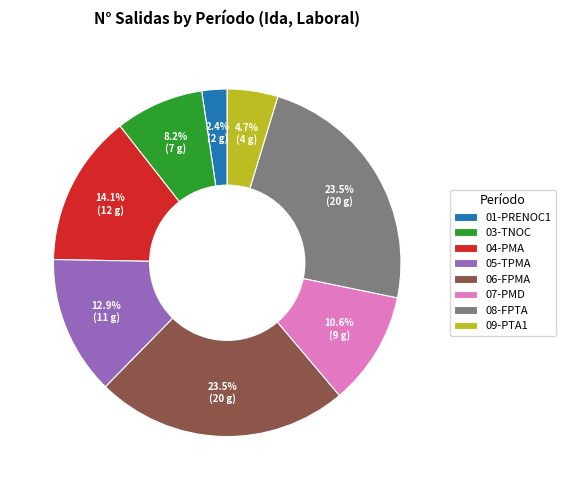

Count the number of slices in the pie.

8